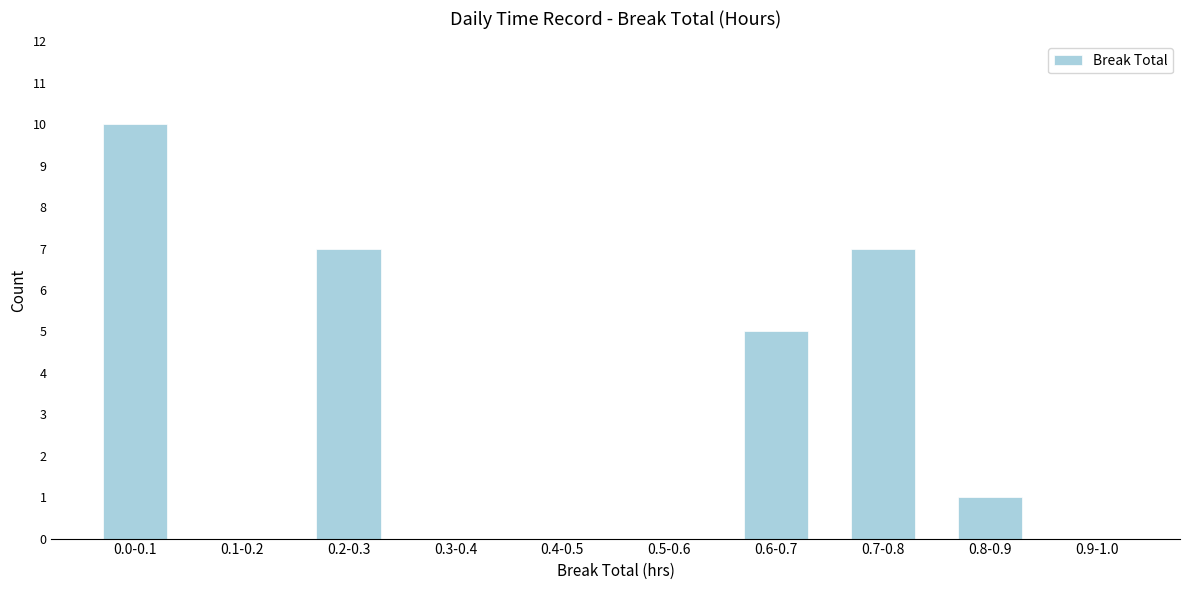

Reading left to right, extract all data points from this chart.

0.0-0.1=10	0.1-0.2=0	0.2-0.3=7	0.3-0.4=0	0.4-0.5=0	0.5-0.6=0	0.6-0.7=5	0.7-0.8=7	0.8-0.9=1	0.9-1.0=0